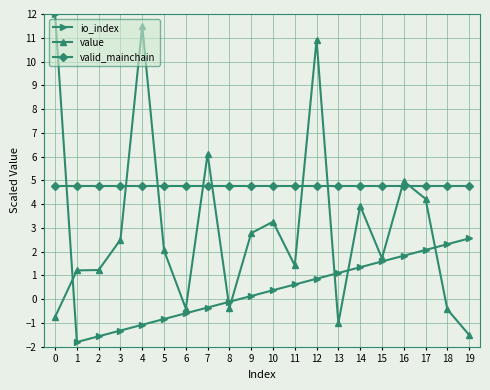

How many intersections are there between value and io_index?

6